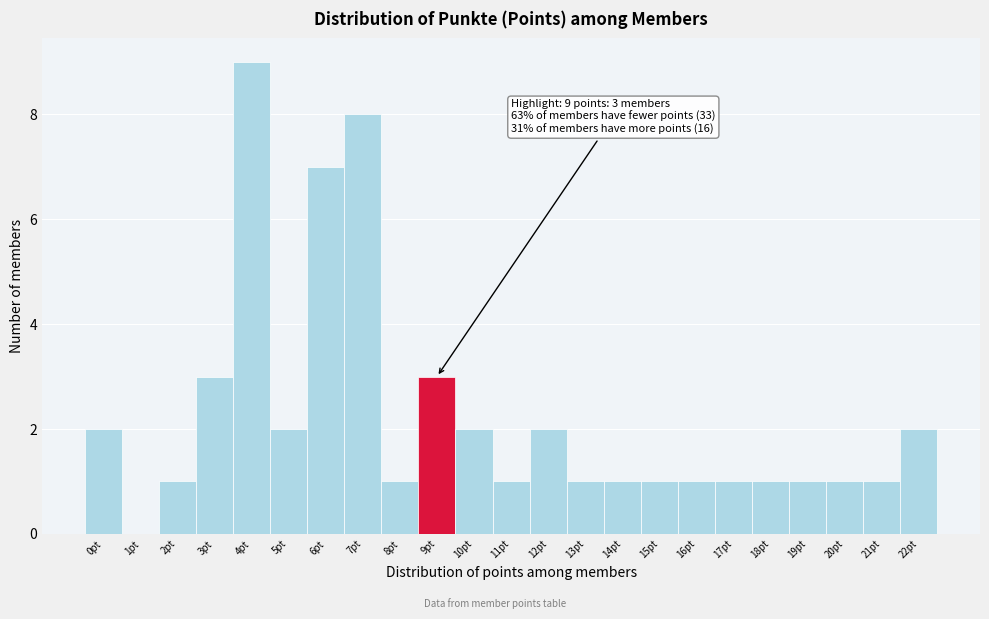

Which range on the x-axis has the tallest bar?

3.5 to 4.5